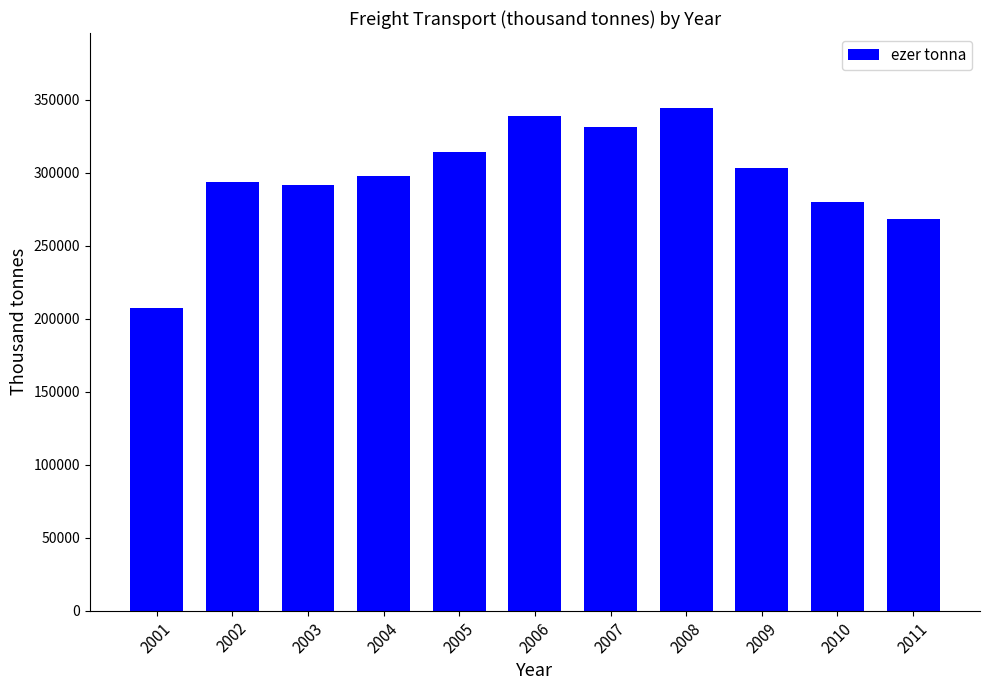

What value does the data have at 2007?

331518.0